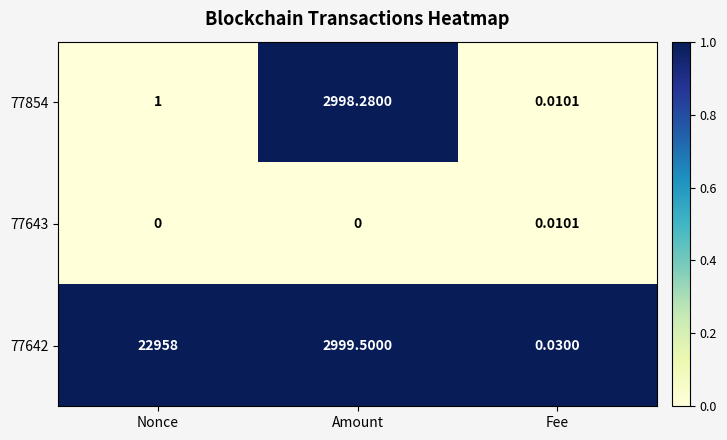

Which category has the highest value in the 77642 series?

Nonce